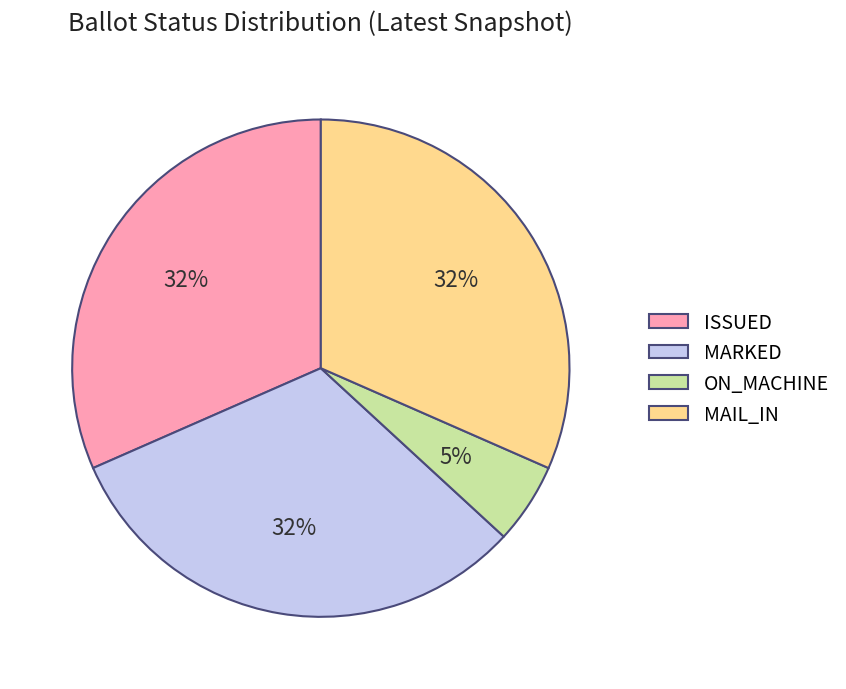

What is the ratio of the value at MARKED to the value at ISSUED?

1.0